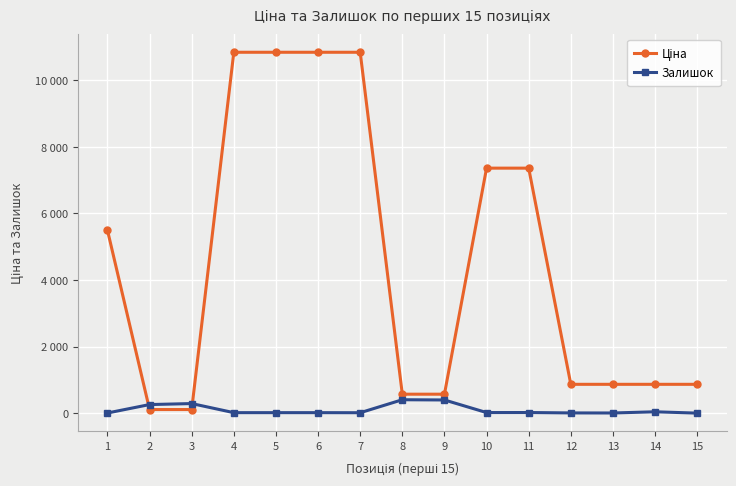

Reading left to right, extract all data points from this chart.

Ціна: 5497.3	110.5	110.5	10840.1	10840.1	10840.1	10840.1	571.6	571.6	7360.2	7360.2	868.0	868.0	868.0	868.0
Залишок: 7.0	260.0	290.0	17.0	17.0	17.0	15.0	405.0	398.0	20.0	21.0	9.0	7.0	43.0	3.0